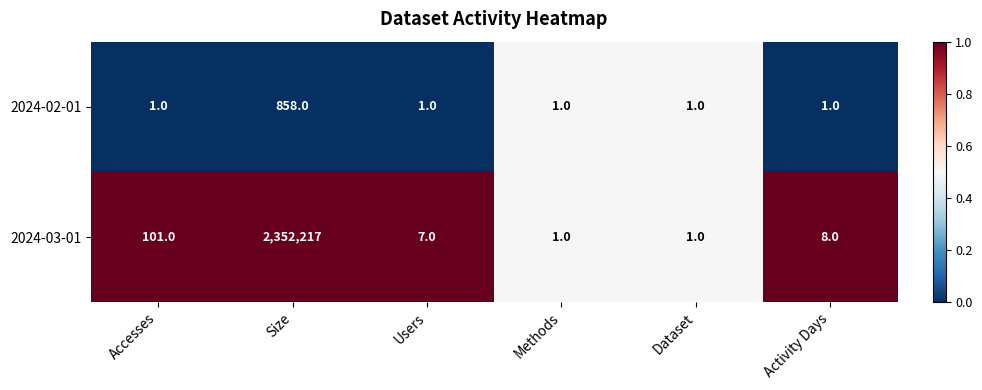

What is the difference between the highest and lowest values at Activity Days?

7